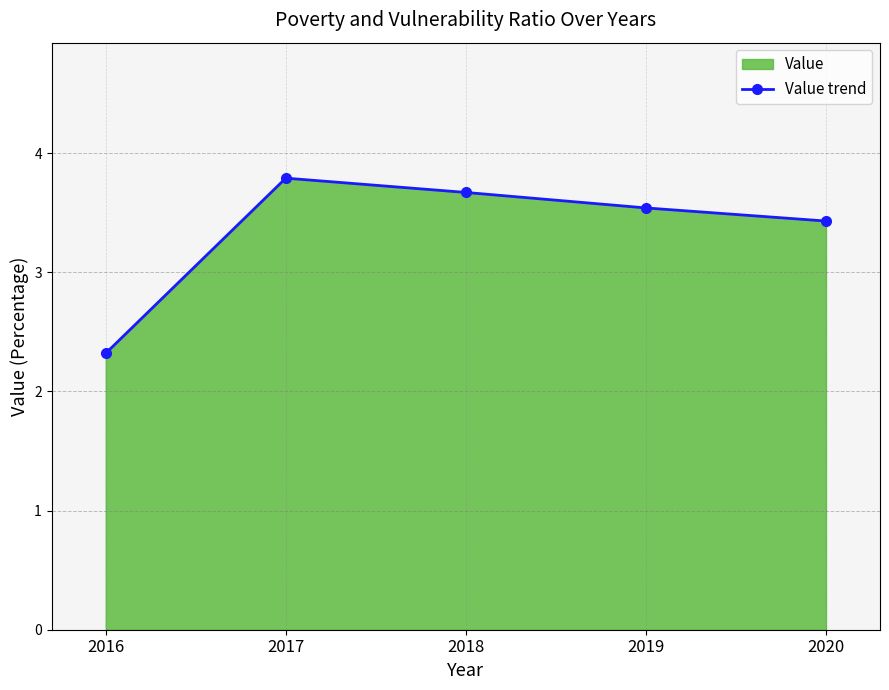

Rank the categories by value from lowest to highest.

2016, 2020, 2019, 2018, 2017